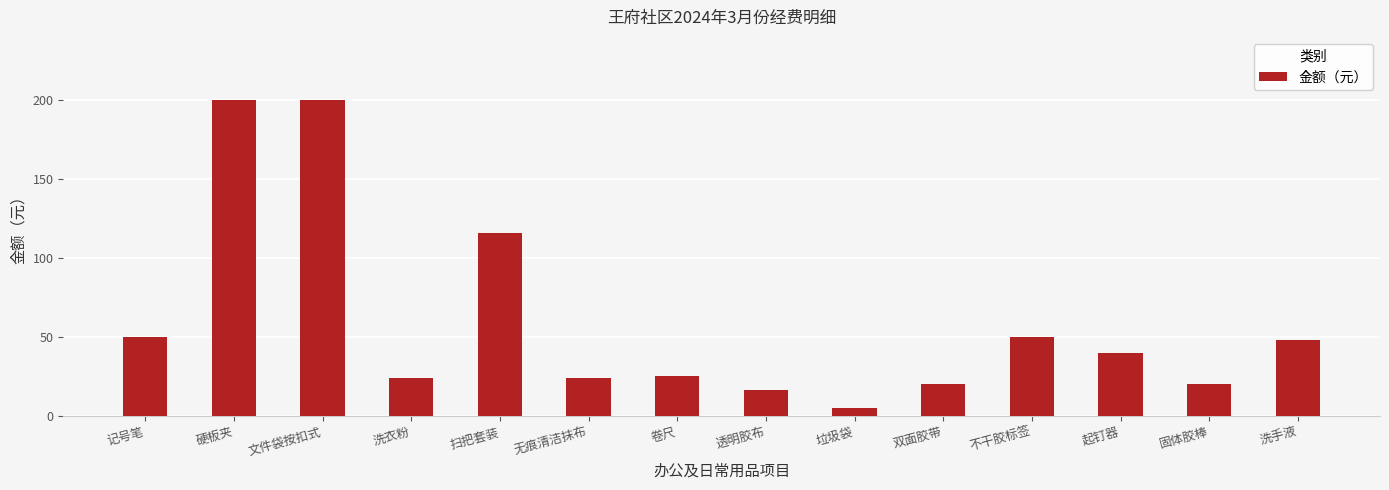

What is the approximate value at 卷尺?

25